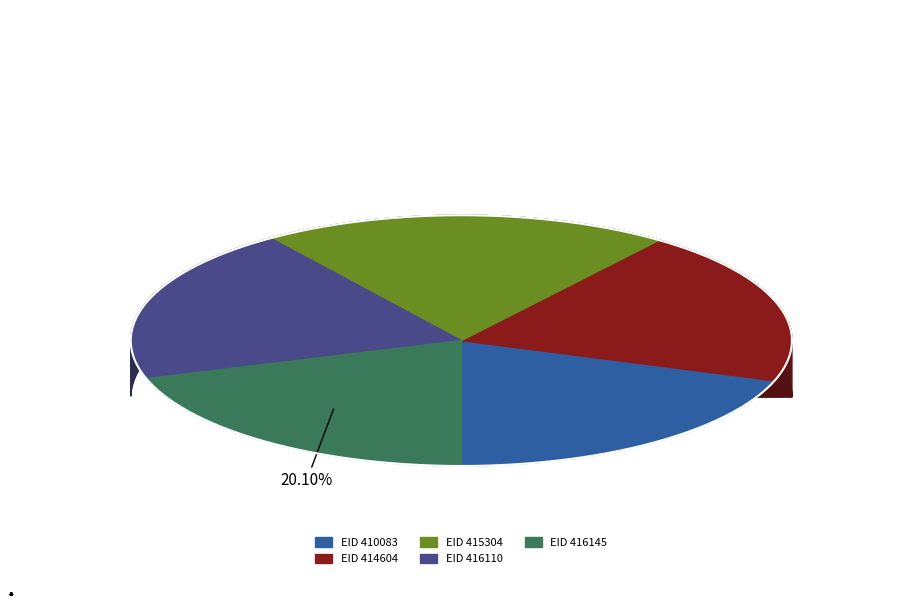

True or false: 416110 accounts for 20% of the total.

True